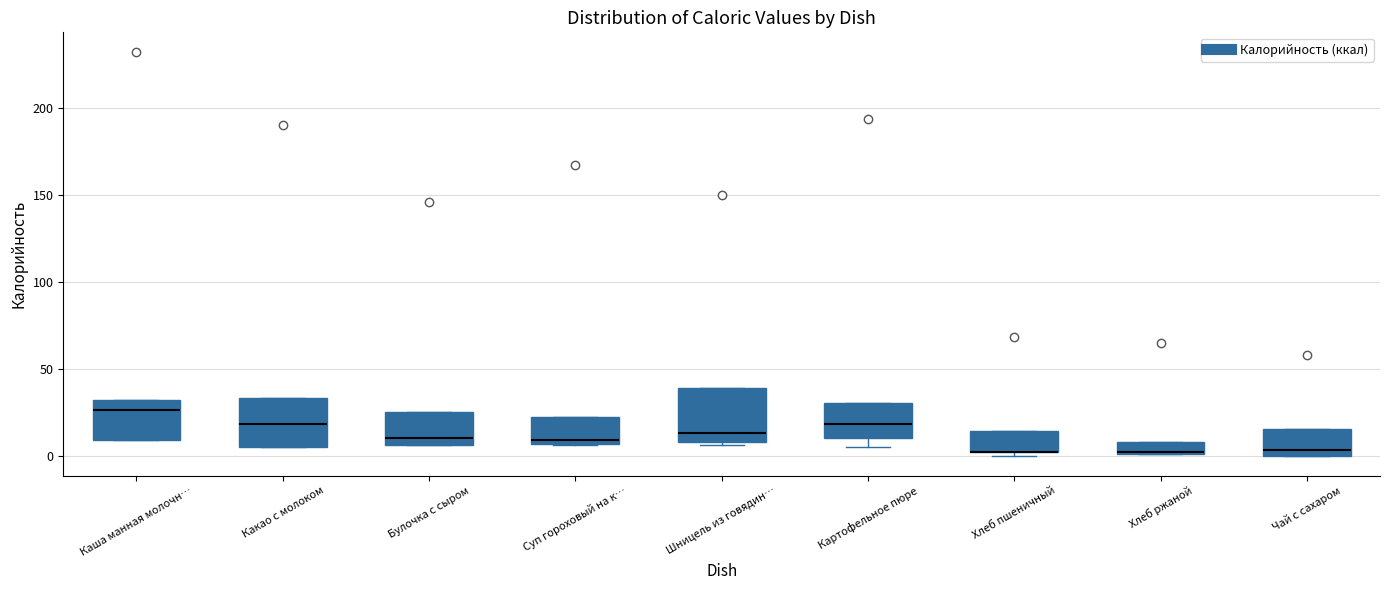

Where is the lower edge of the box for Каша манная молочн… on the y-axis? The values are not printed on the chart, so give them approximately, as read against the axis.

10